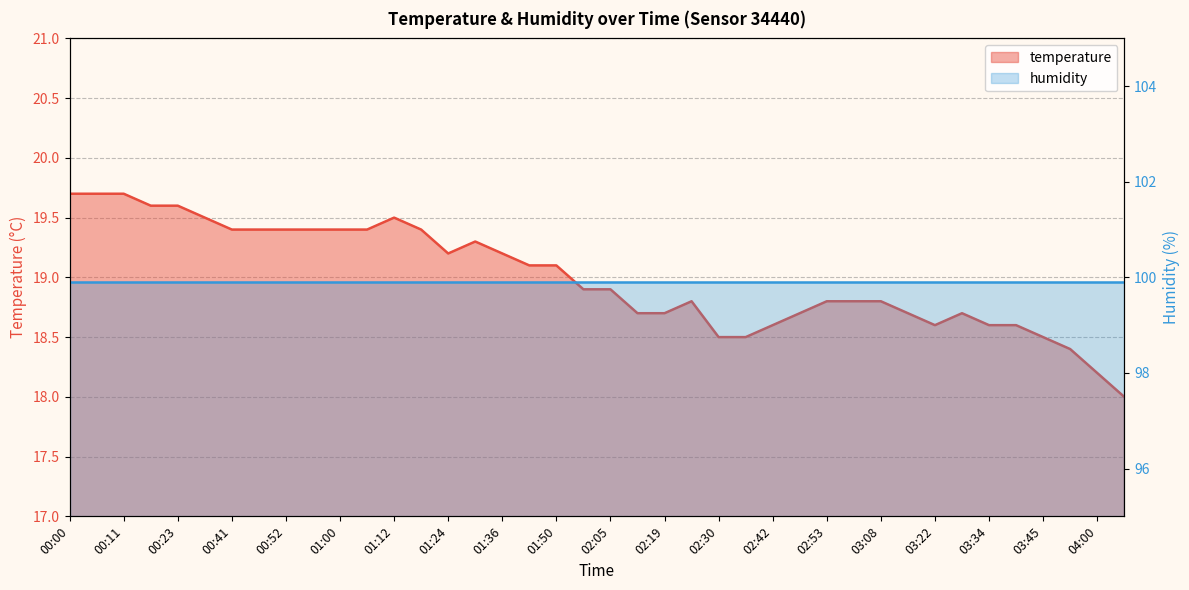

Reading right to left, transcribe all the data shown in this chart.

18.0	18.2	18.4	18.5	18.6	18.6	18.7	18.6	18.7	18.8	18.8	18.8	18.7	18.6	18.5	18.5	18.8	18.7	18.7	18.9	18.9	19.1	19.1	19.2	19.3	19.2	19.4	19.5	19.4	19.4	19.4	19.4	19.4	19.4	19.5	19.6	19.6	19.7	19.7	19.7